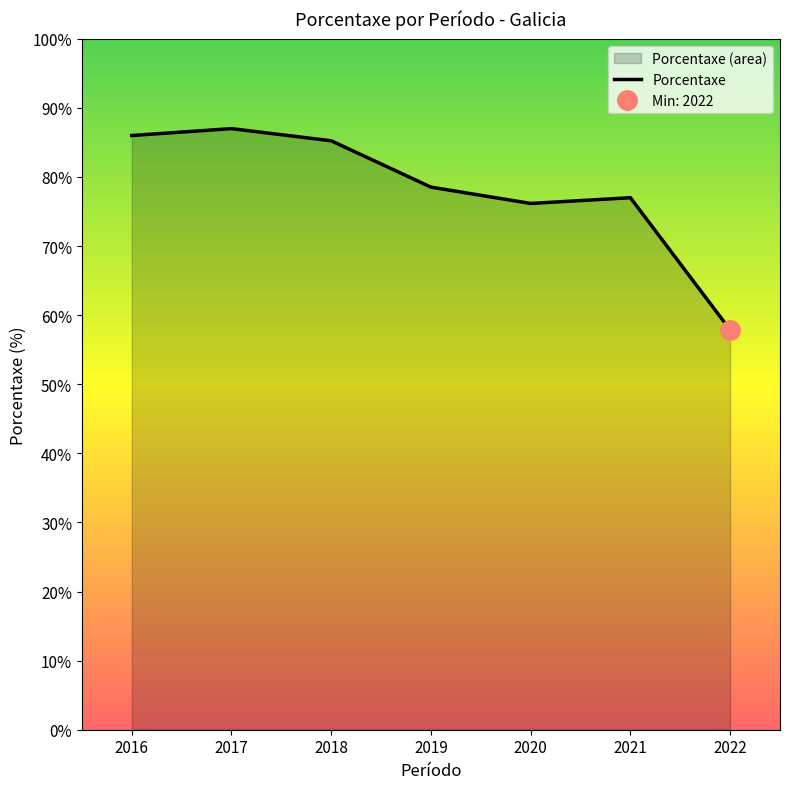

At which label does the data first exceed 78?

2016